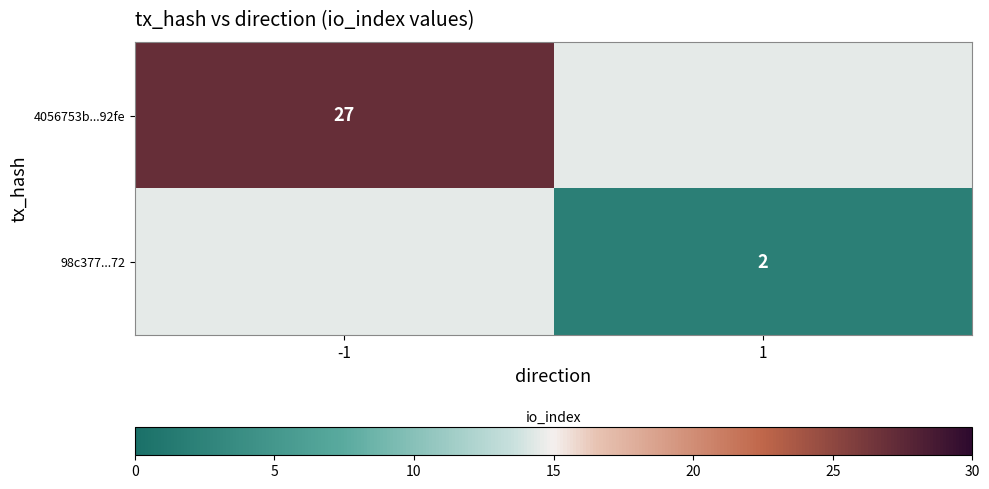

The 98c377...72 series shows 0.4 at 1. True or false?

False